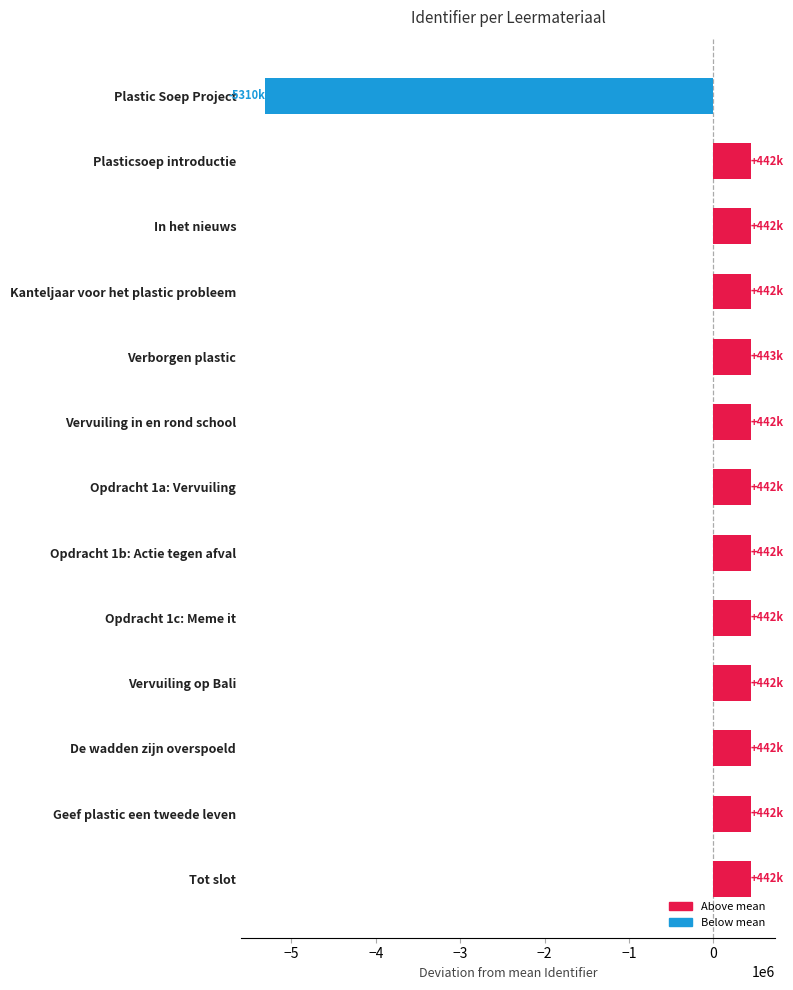

Is it true that the value at Opdracht 1c: Meme it is 442405.2?

True